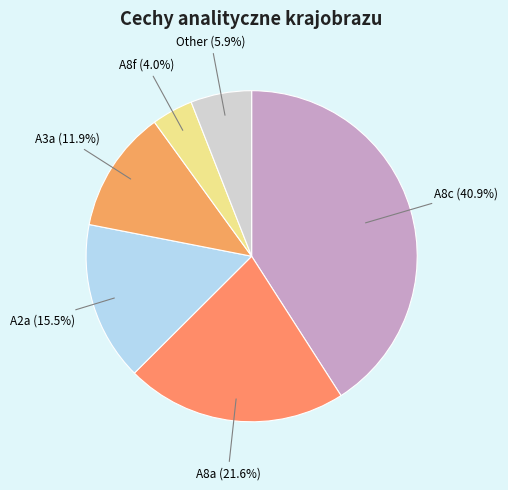

Between A8c and A8a, which is larger?

A8c